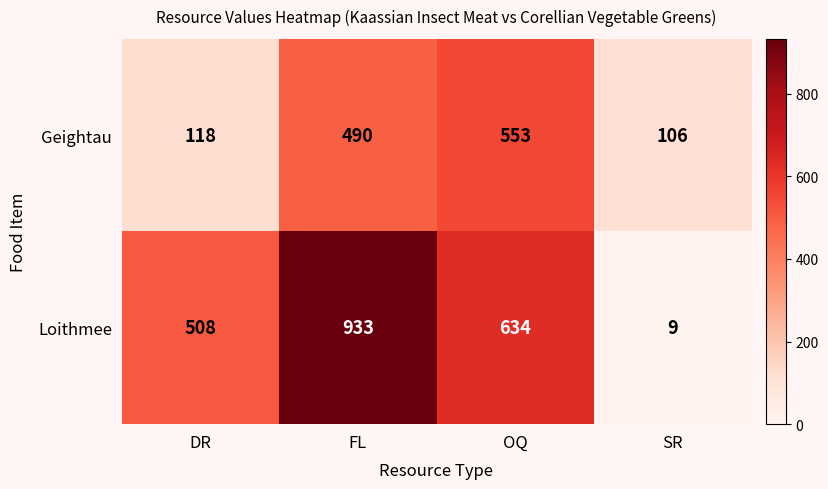

Where is Loithmee nearest to the value 471?

DR